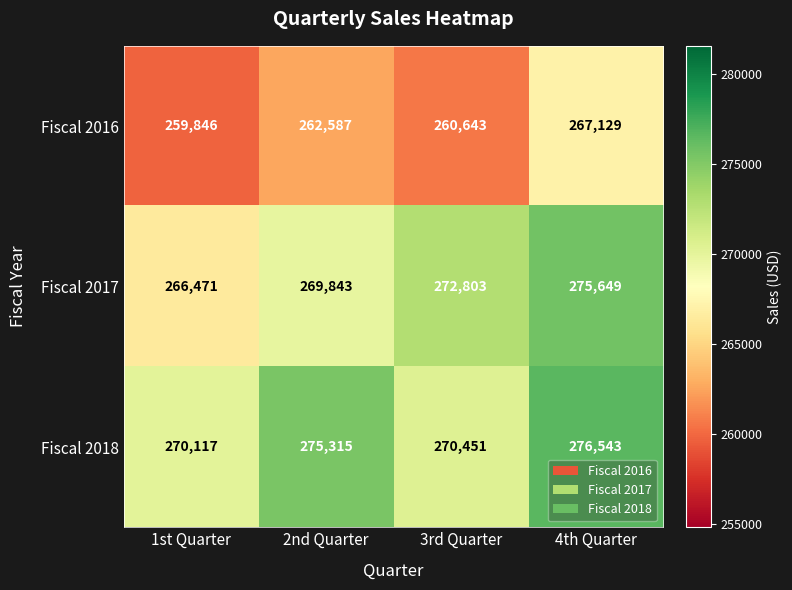

How many distinct data groups are displayed?

3